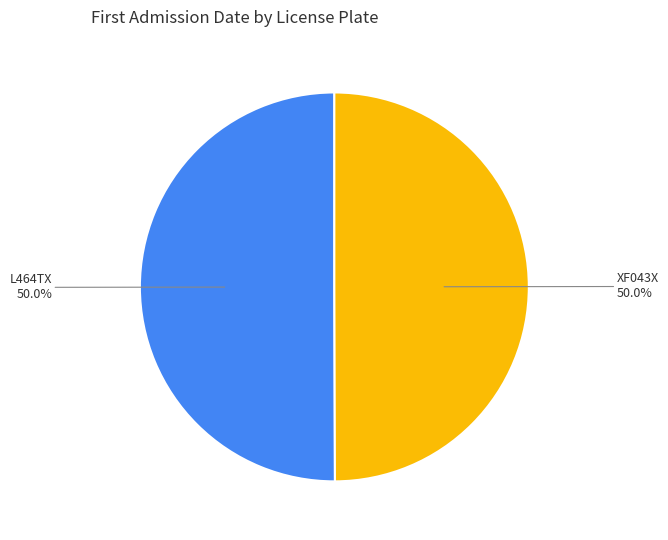

Count the number of slices in the pie.

2